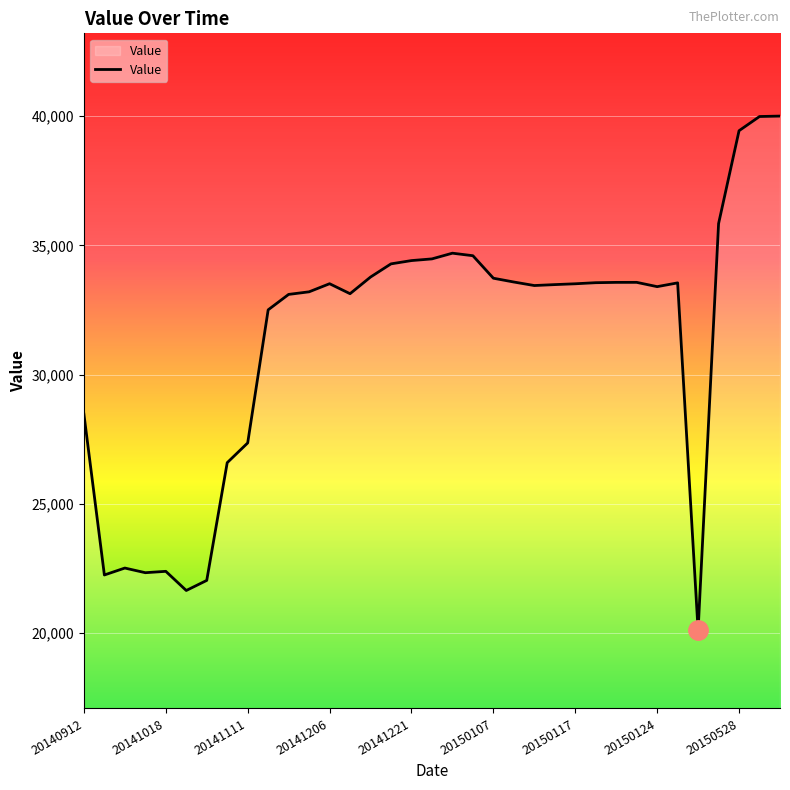

What is the greatest value displayed?

39998